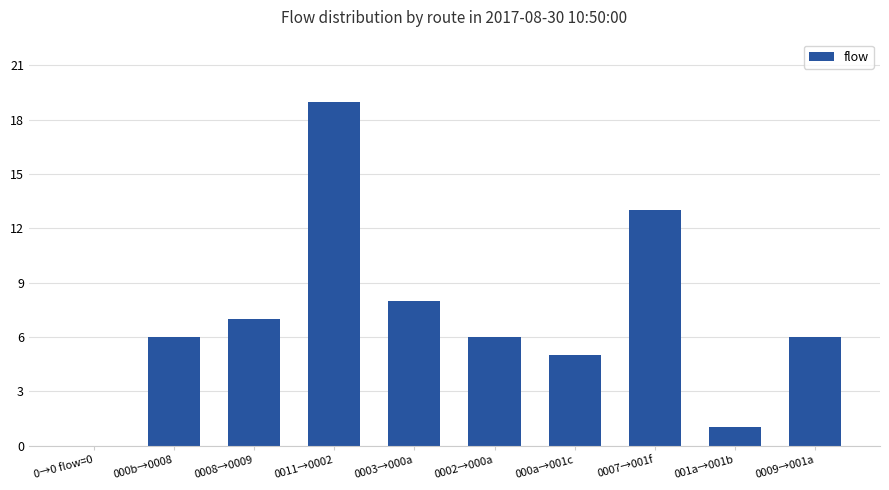

Are the bars horizontal?

No